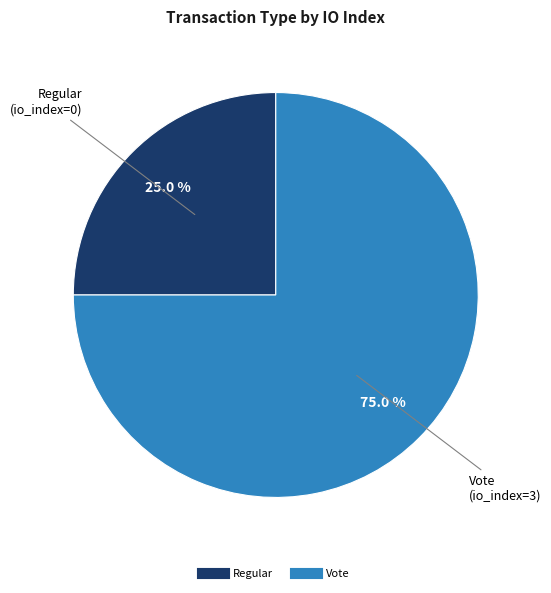

What percentage is the Vote slice, to the nearest percent?

75%